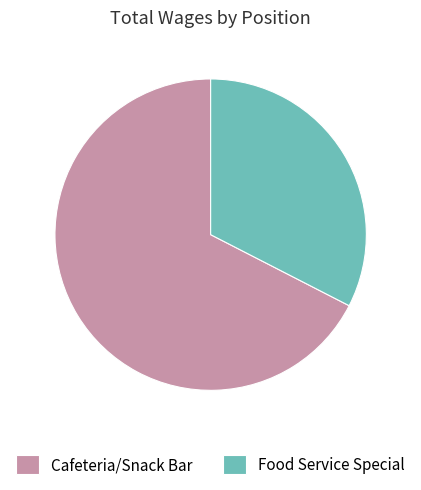

Approximately how many times larger is the value at Cafeteria/Snack Bar compared to Food Service Special?

2.1